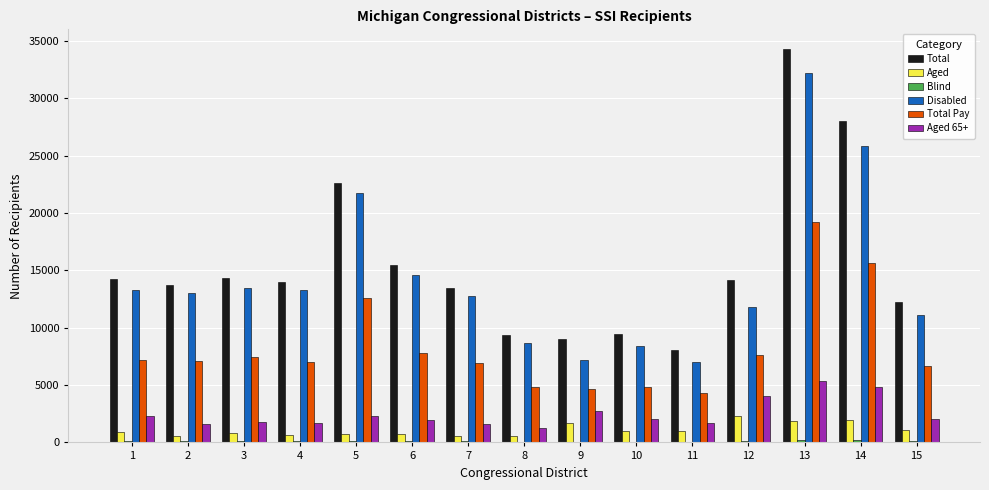

At which category is the sum across all series the highest?

13